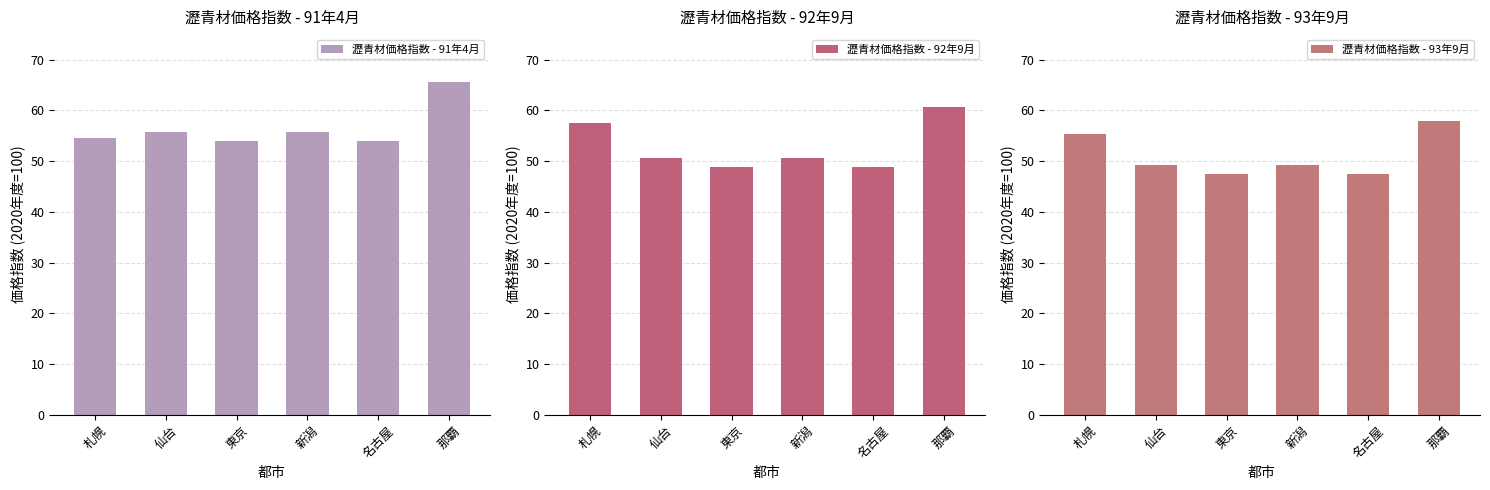

What is the label of the 6th bar from the left?

那覇